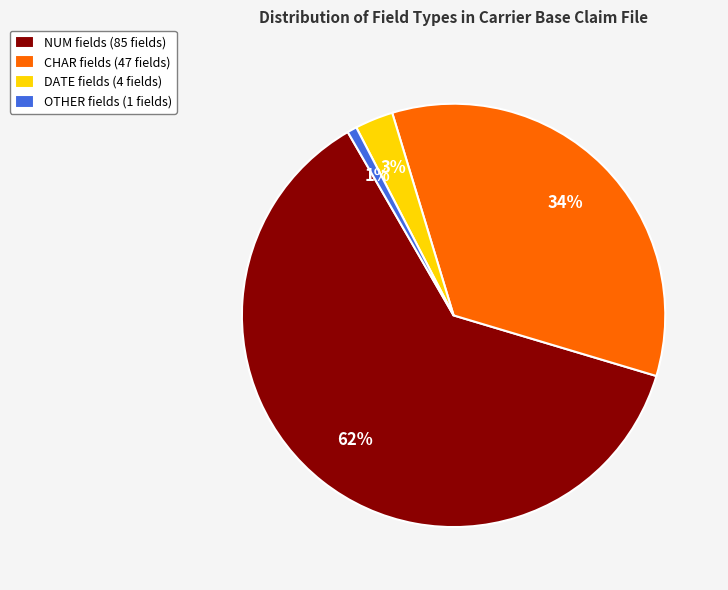

How many segments does this pie chart have?

4